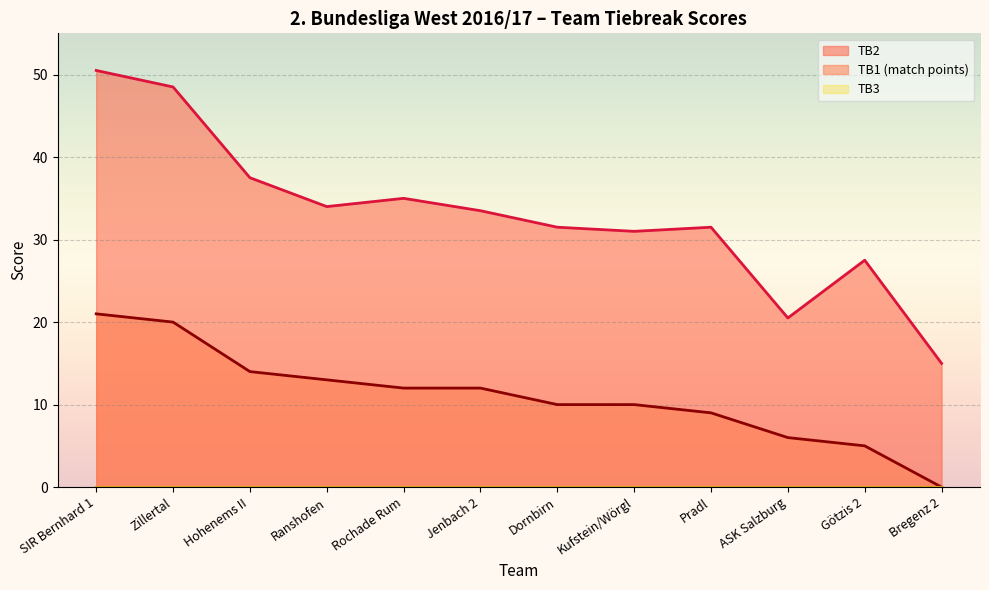

What position from the left is Götzis 2?

11